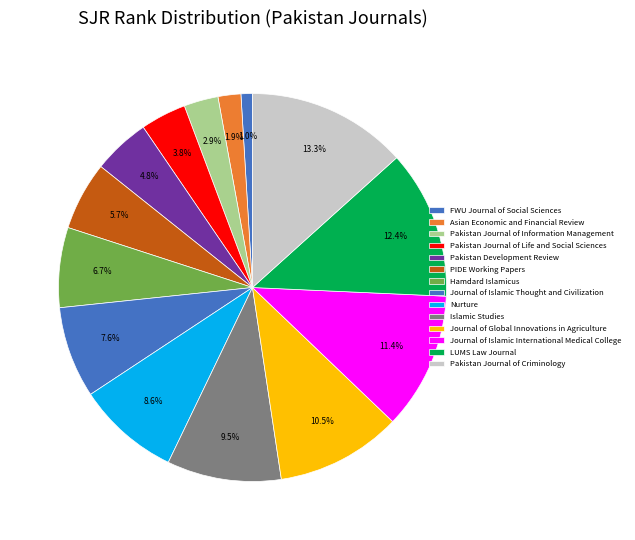

True or false: Journal of Global Innovations in Agriculture accounts for 10% of the total.

True